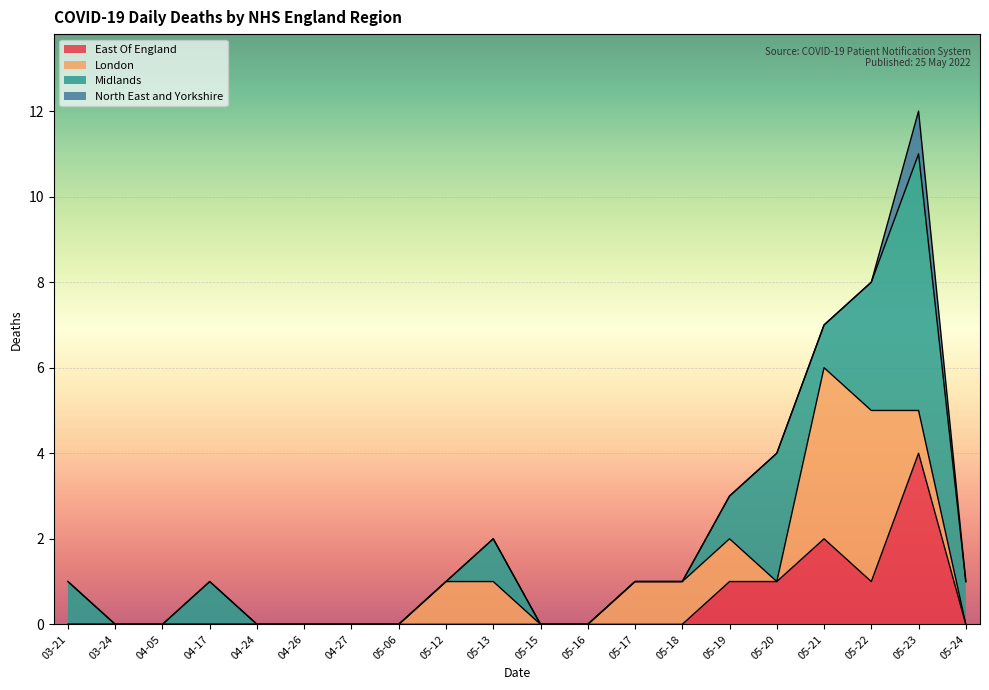

Does the chart display data point markers on the line(s)?

No